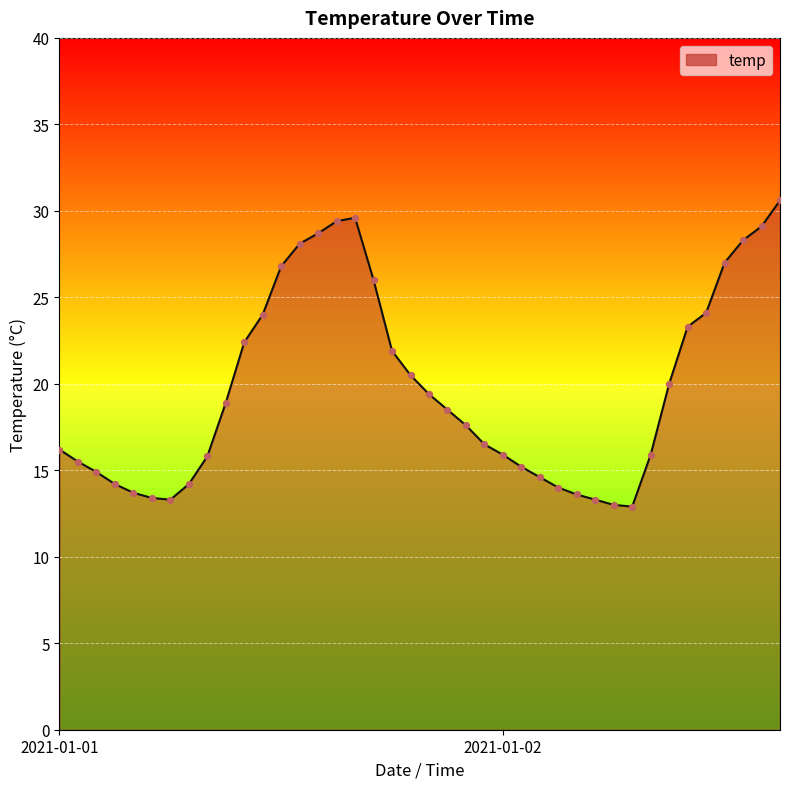

What is the difference between the maximum and minimum values?

17.7